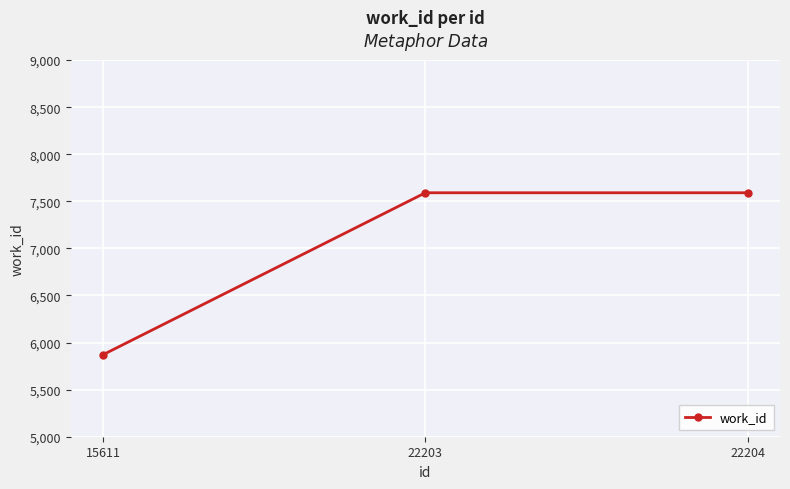

What is the value of the 2nd point from the left?

7591